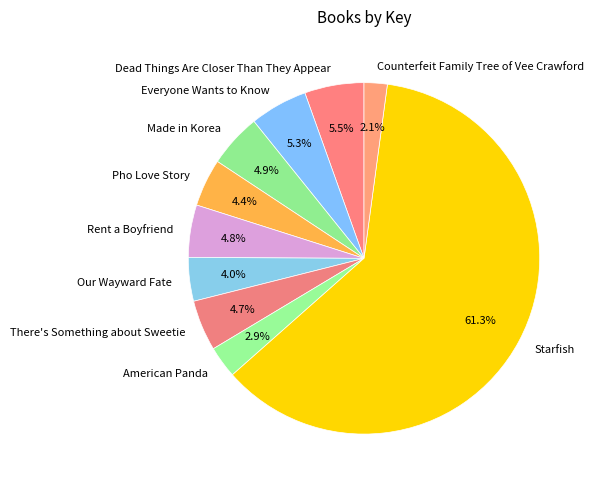

Is the sum of Counterfeit Family Tree of Vee Crawford and Our Wayward Fate greater than half?

No